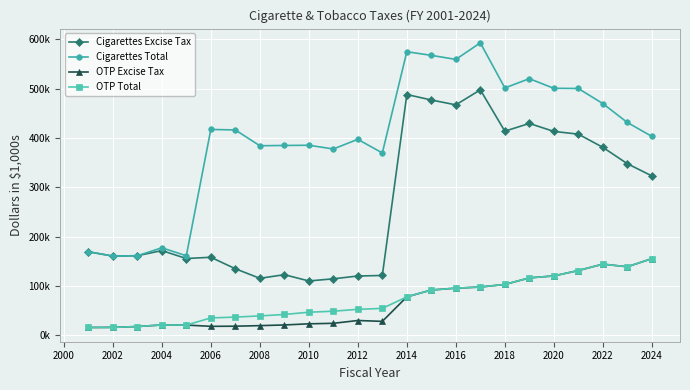

What is the difference between the maximum and second lowest values in the OTP Total series?

139268